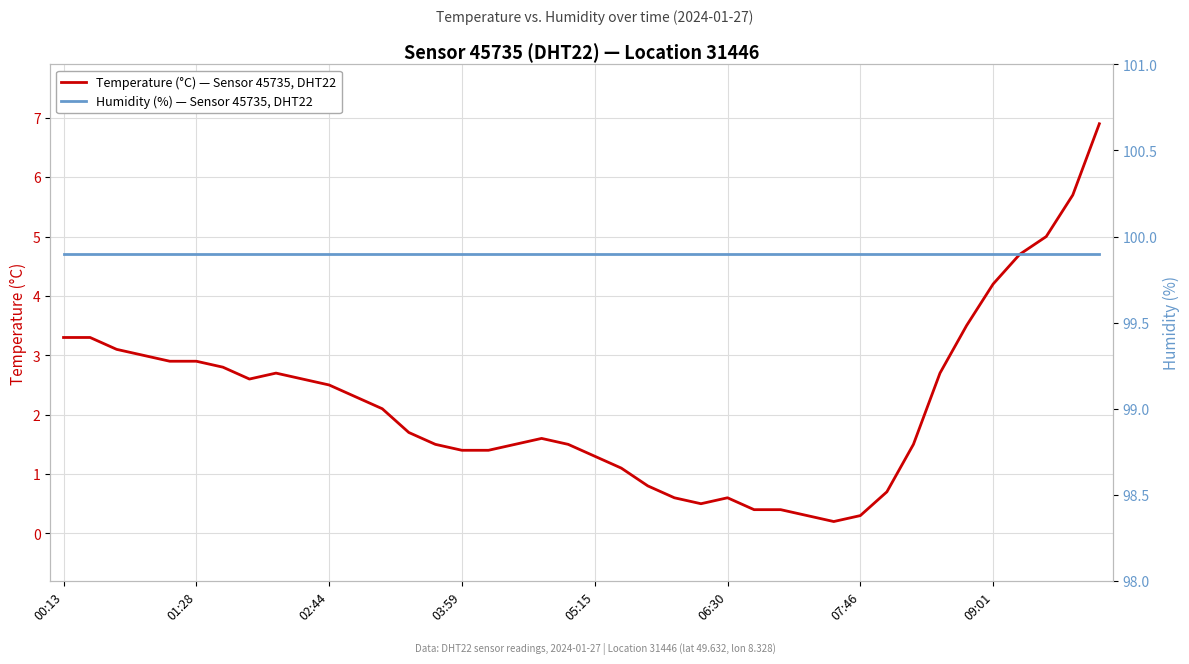

Is it true that Humidity (%) — Sensor 45735, DHT22 equals 148.4 at 01:28?

False